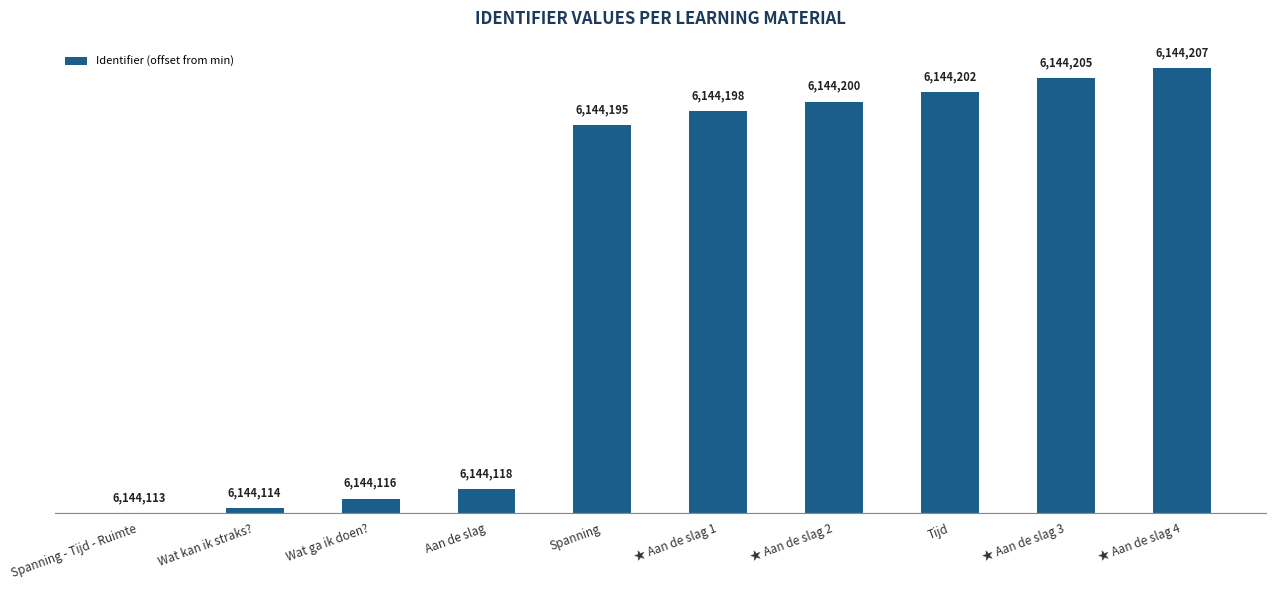

Which category has the lowest value across all series?

Spanning - Tijd - Ruimte